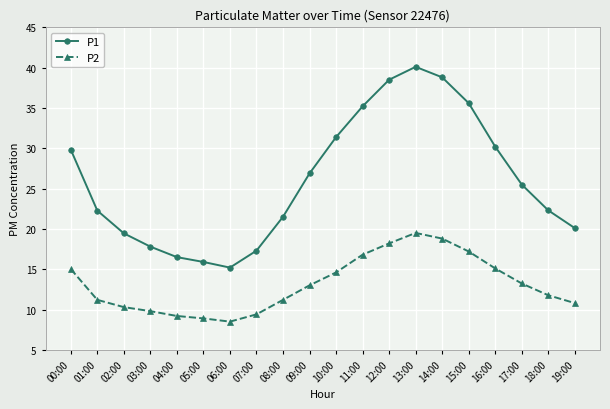

True or false: P1 and P2 intersect in this chart.

False